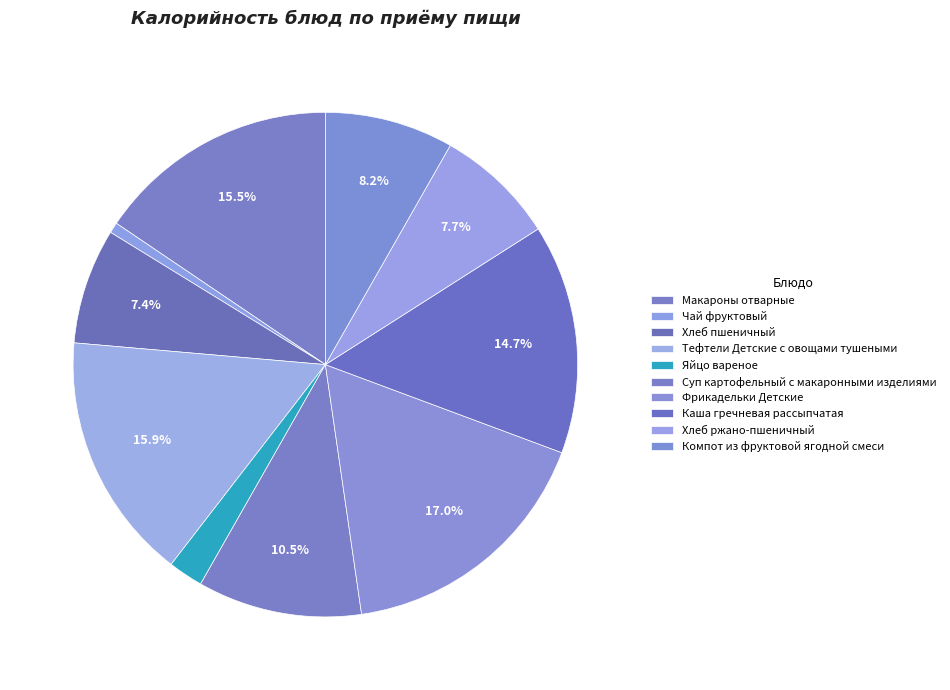

Which category has the smallest portion of the pie?

Чай фруктовый